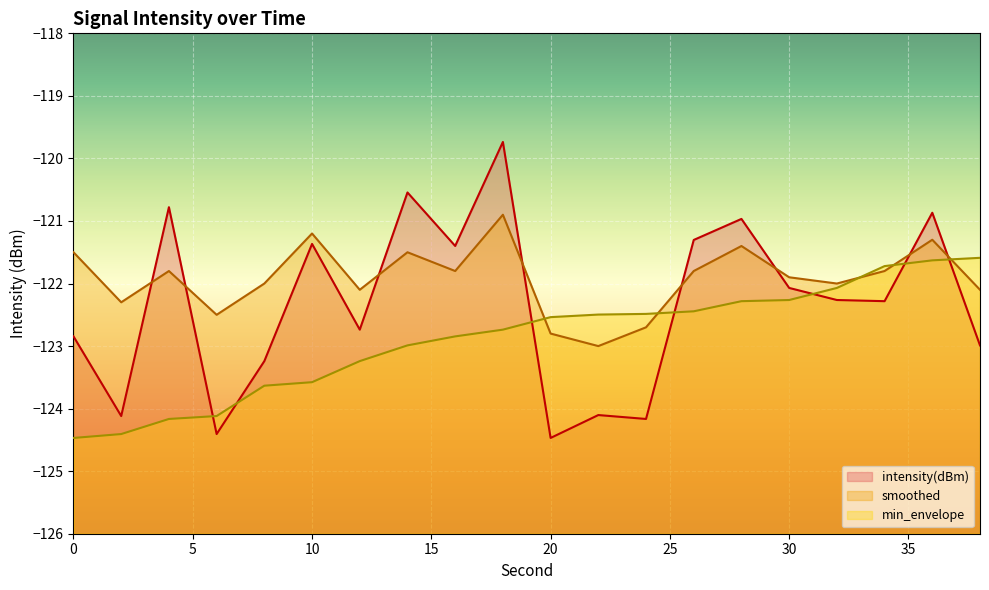

Which series changed the most between 0 and 10?

intensity(dBm)